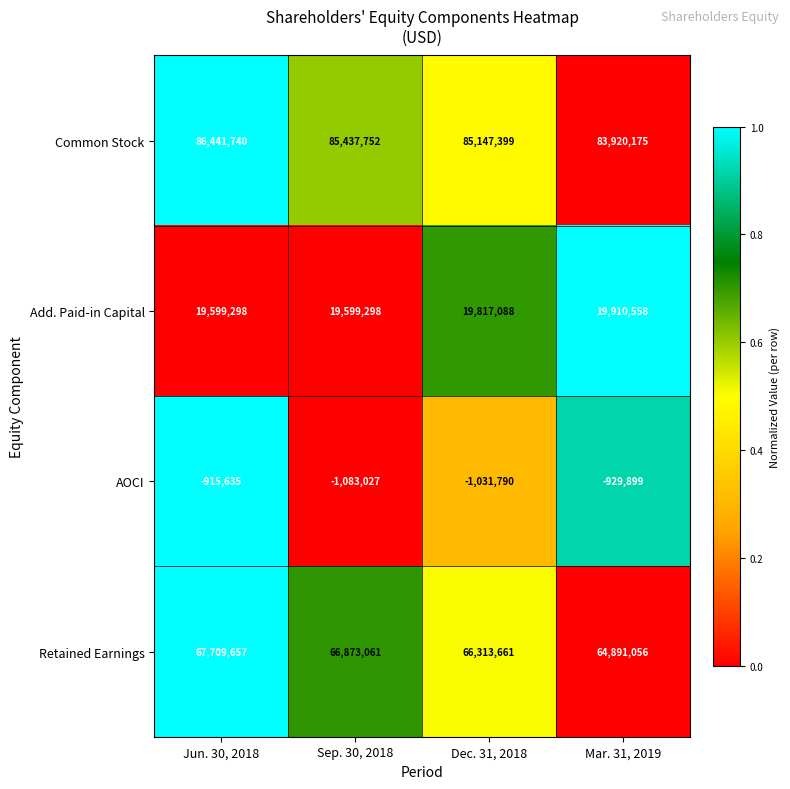

What is the difference between the AOCI values at Mar. 31, 2019 and Jun. 30, 2018?

14264